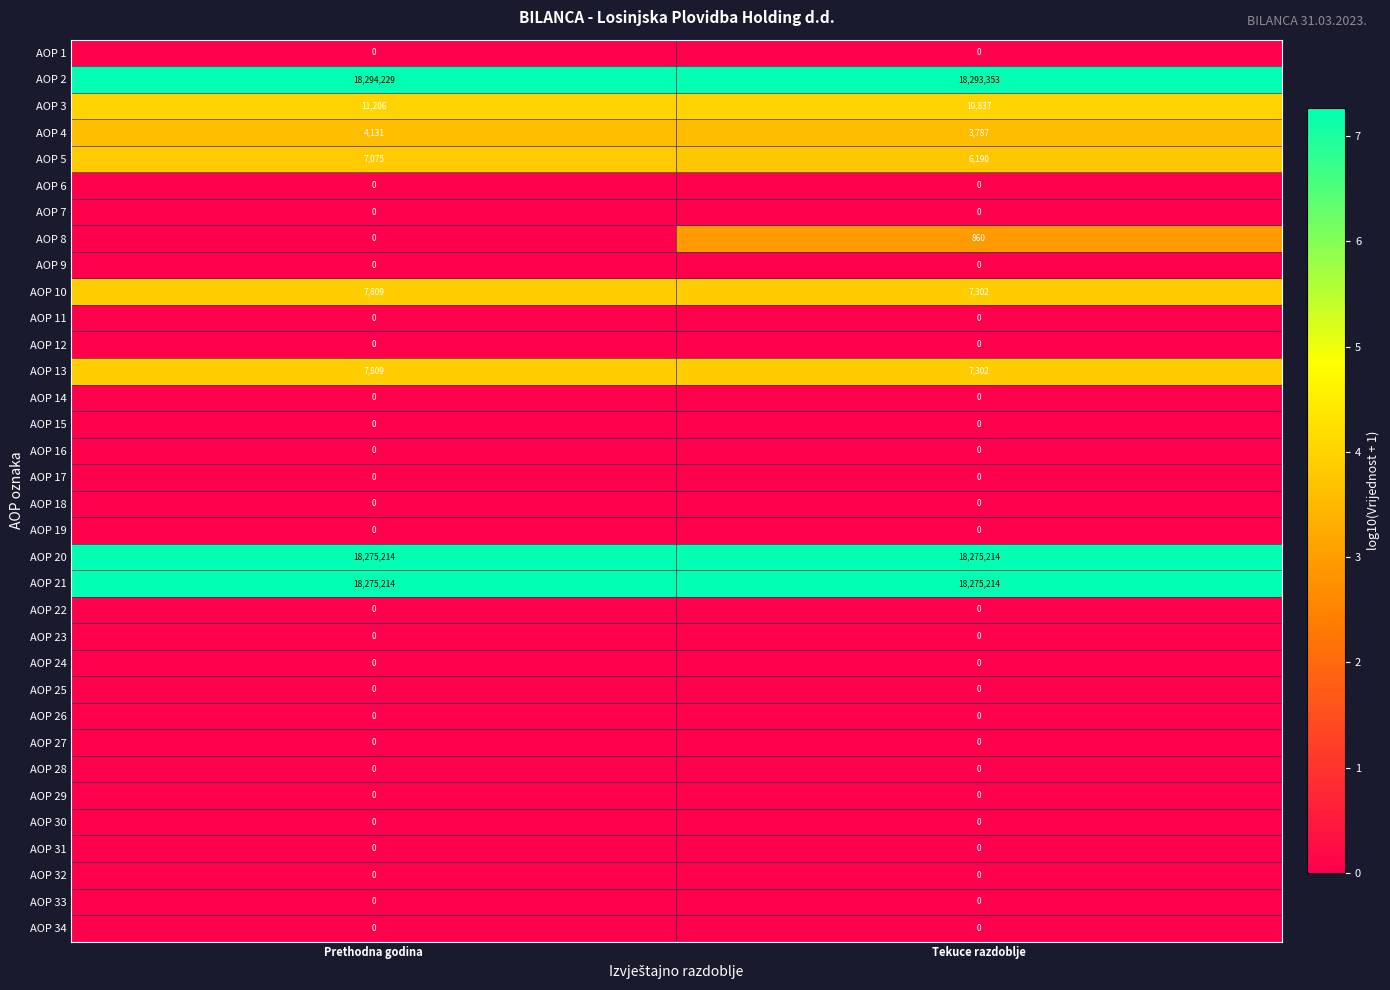

At which category is the sum across all series the highest?

Prethodna godina